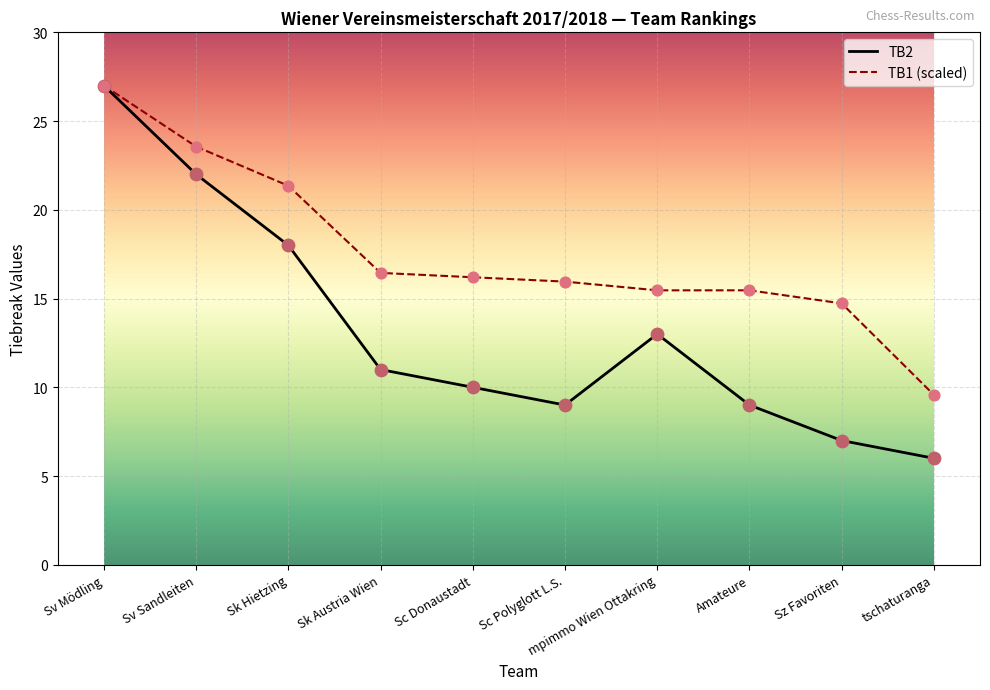

What is the spread (max minus min) of values at Sk Hietzing?

3.4